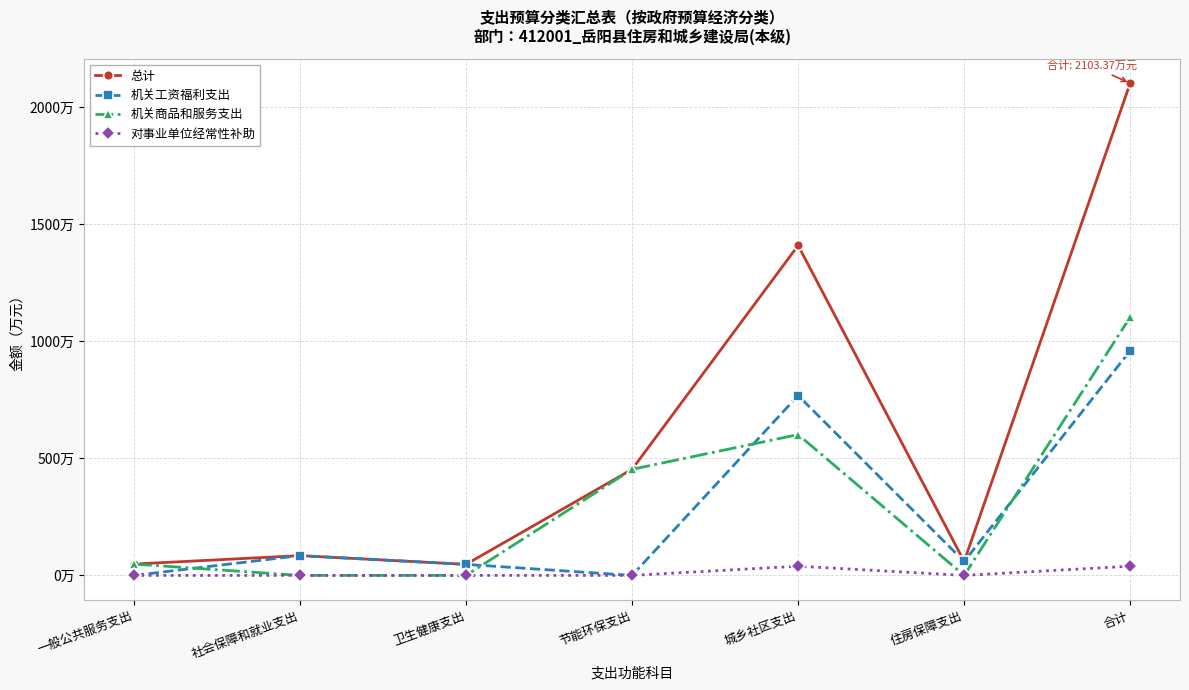

Is it true that 机关商品和服务支出 equals 1103.7 at 合计?

True